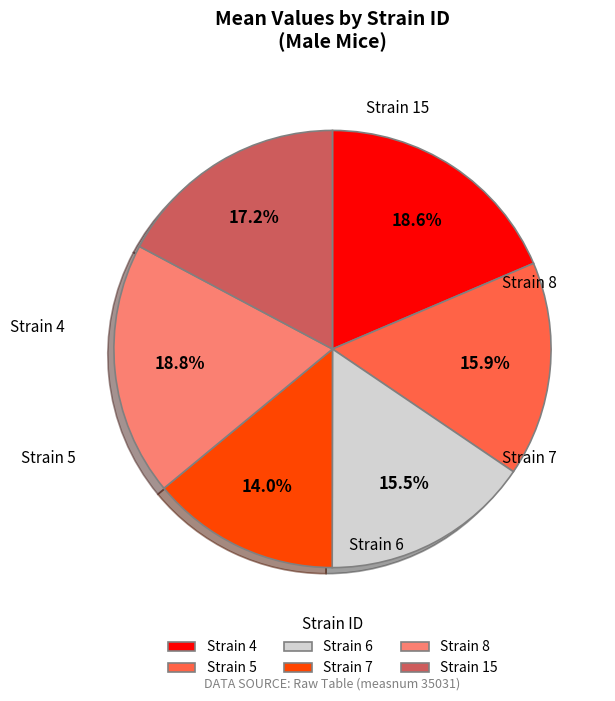

Count the number of slices in the pie.

6